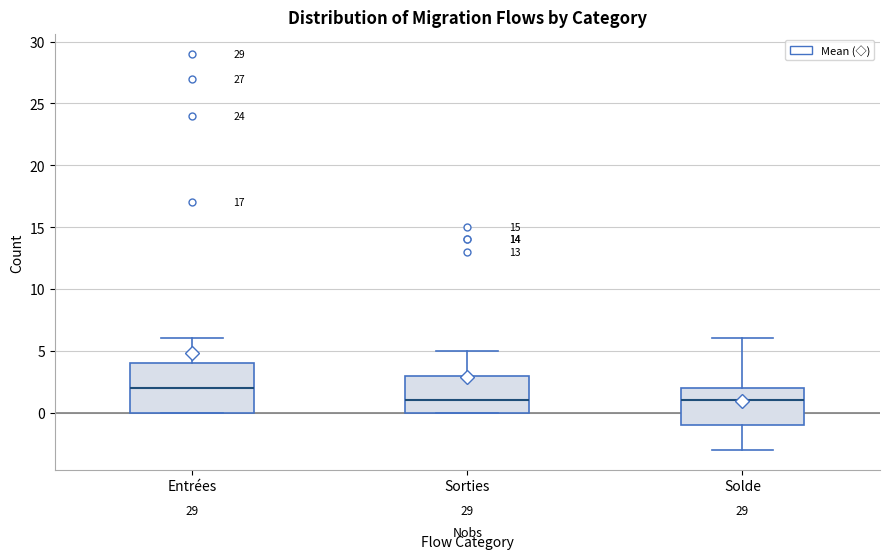

Reading left to right, transcribe this box plot: for each box, give where its median line is, the range the box spans, and where its two whiskers end, as read against the y-axis. The values are not printed on the chart, so give them approximately, as read against the axis.

Entrées: median 2, box 0 to 4, whiskers 0 to 6
Sorties: median 1, box 0 to 3, whiskers 0 to 5
Solde: median 1, box -1 to 2, whiskers -3 to 6